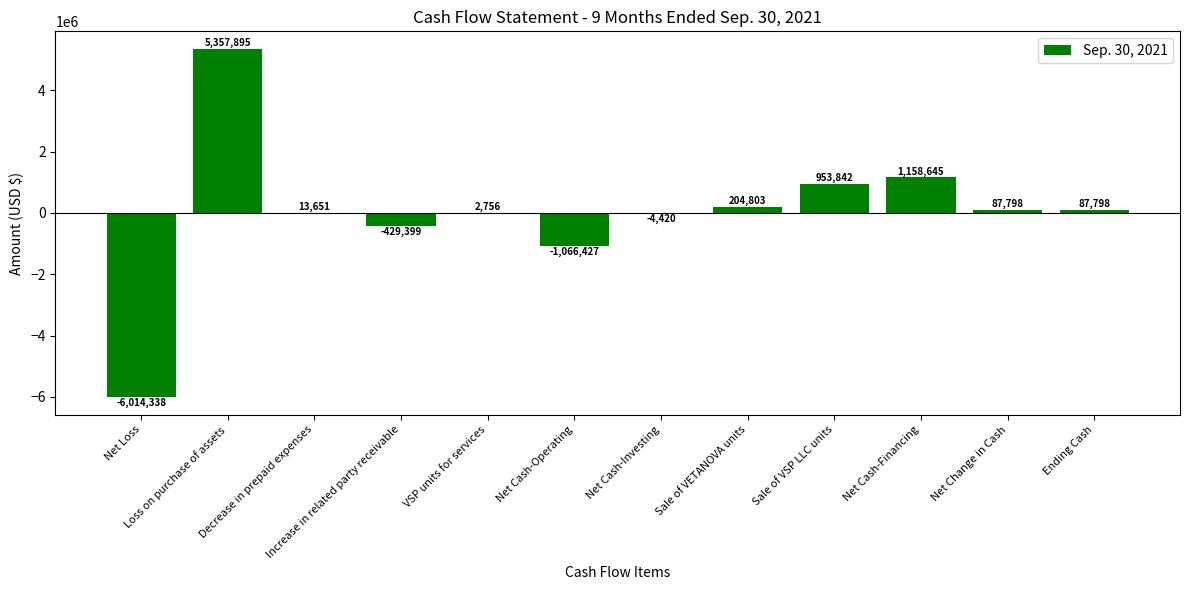

What is the change in value from Net Loss to Net Change in Cash?

+6102136